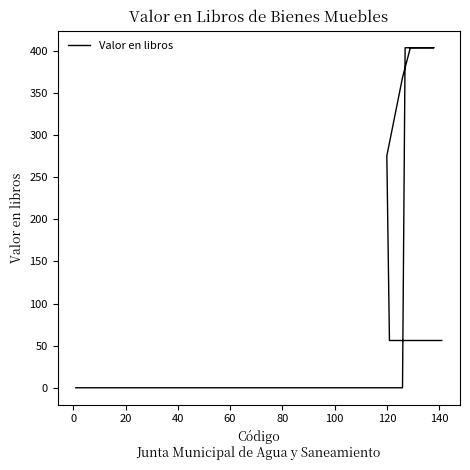

How many values are above zero?

12